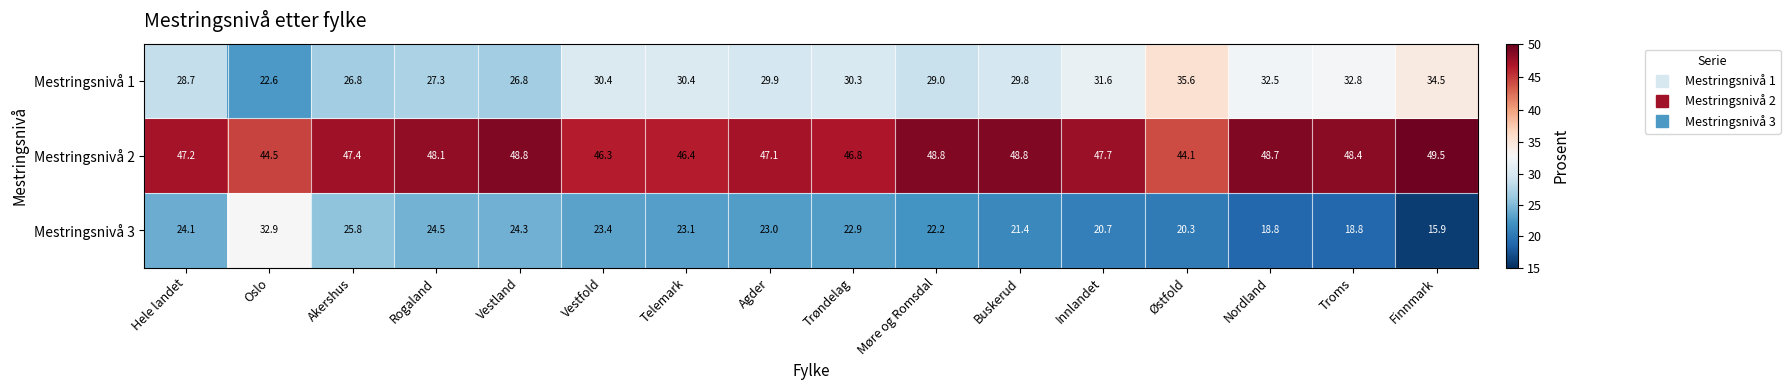

The value of Mestringsnivå 1 at Troms is 32.8. True or false?

True